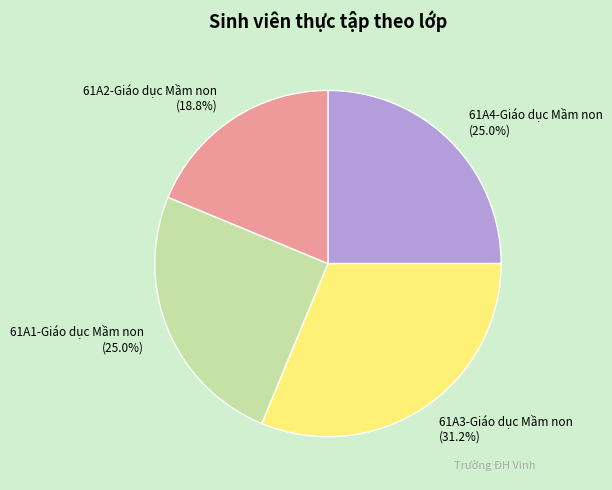

What is the ratio of the value at 61A1-Giáo dục Mầm non (25.0%) to the value at 61A4-Giáo dục Mầm non (25.0%)?

1.0